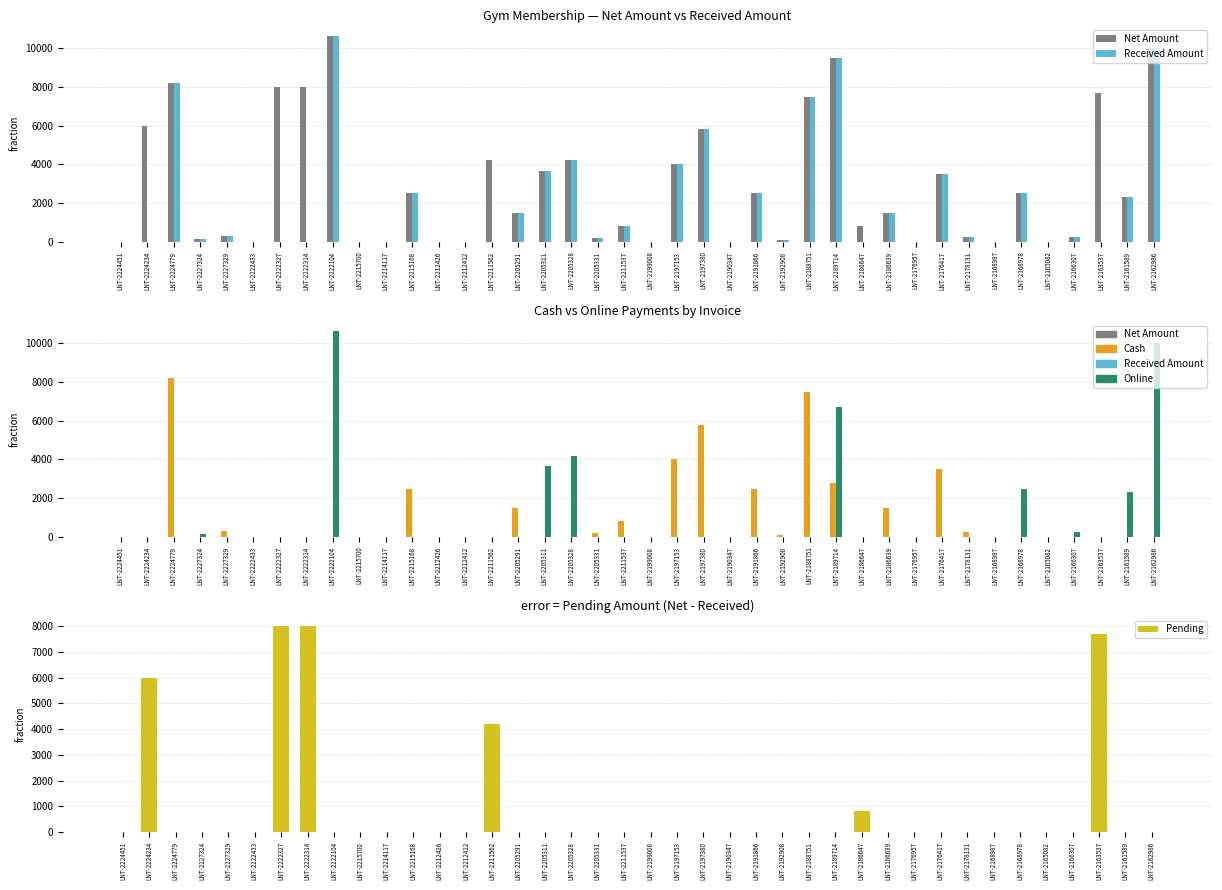

True or false: Online has a value of 0 at LNT-2197153.

True